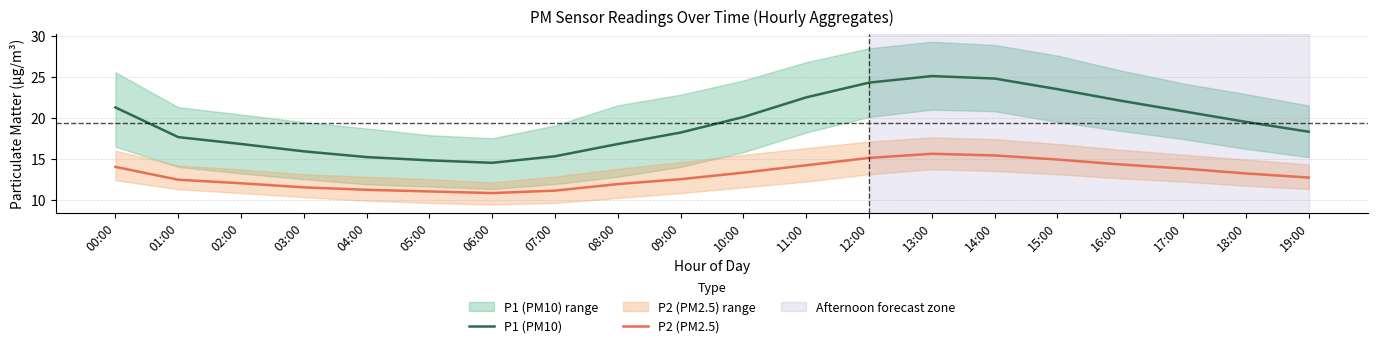

What is the lowest value of the P1 (PM10) series?

14.5